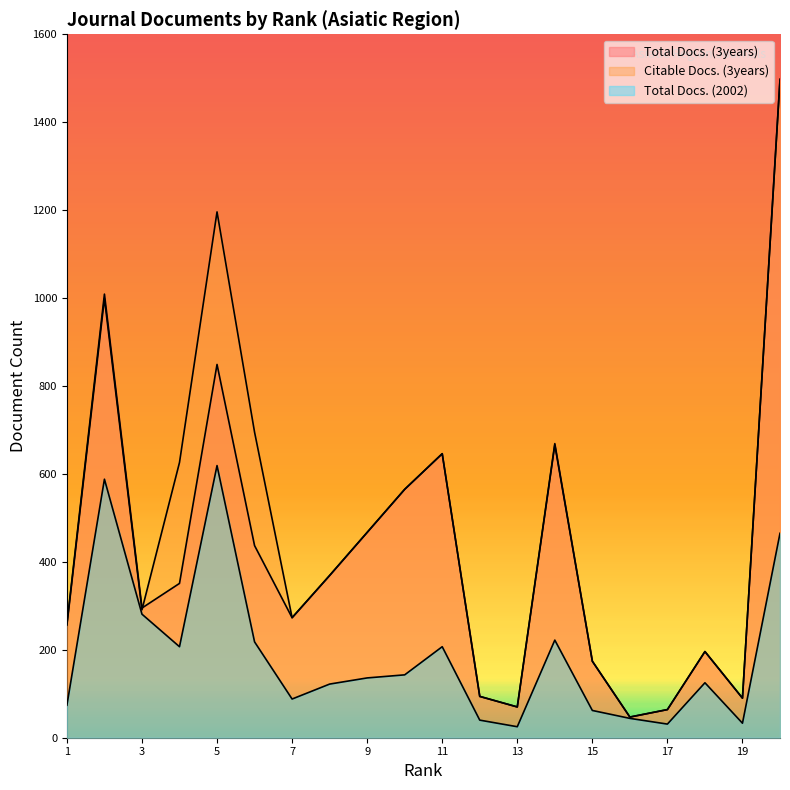

How many categories are shown in the chart?

20